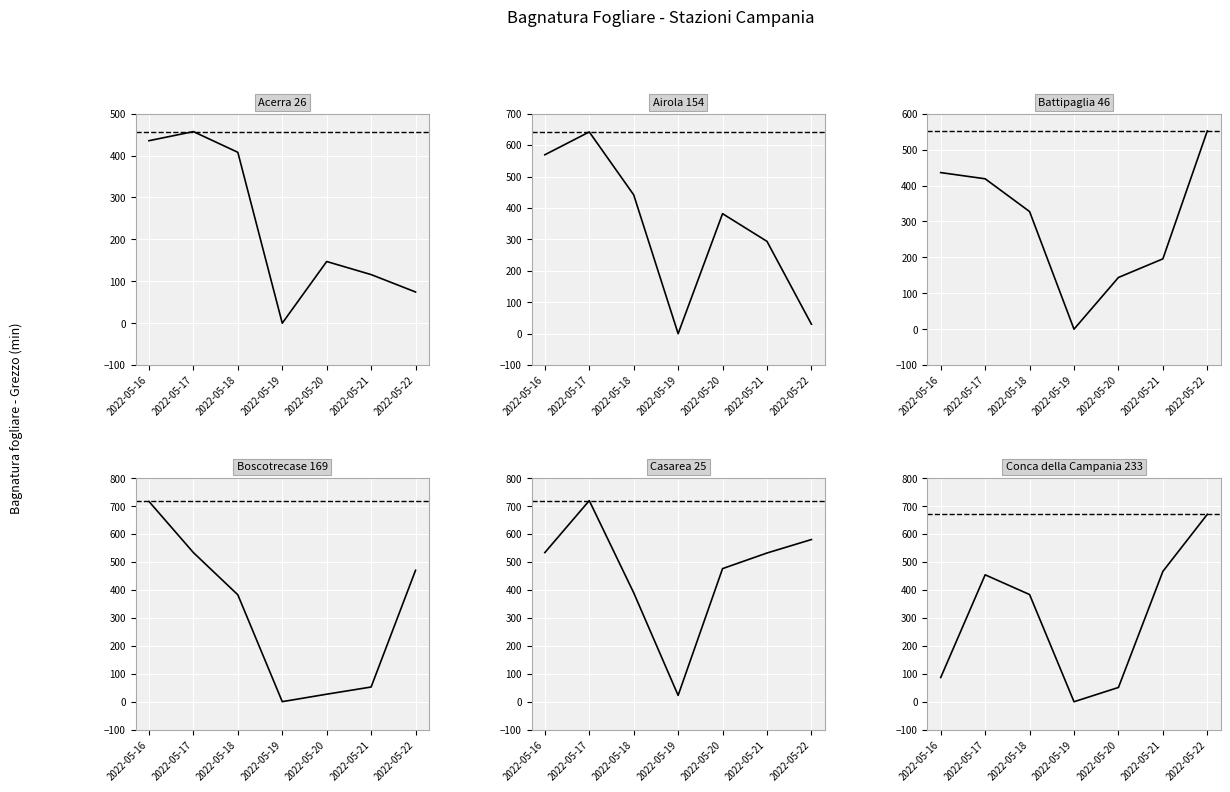

True or false: Airola 154 has more than 0 interior local peaks.

True